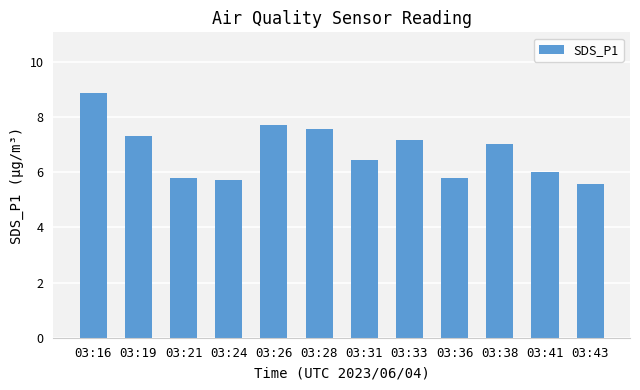

True or false: the data shows 9.4 at 03:38.

False